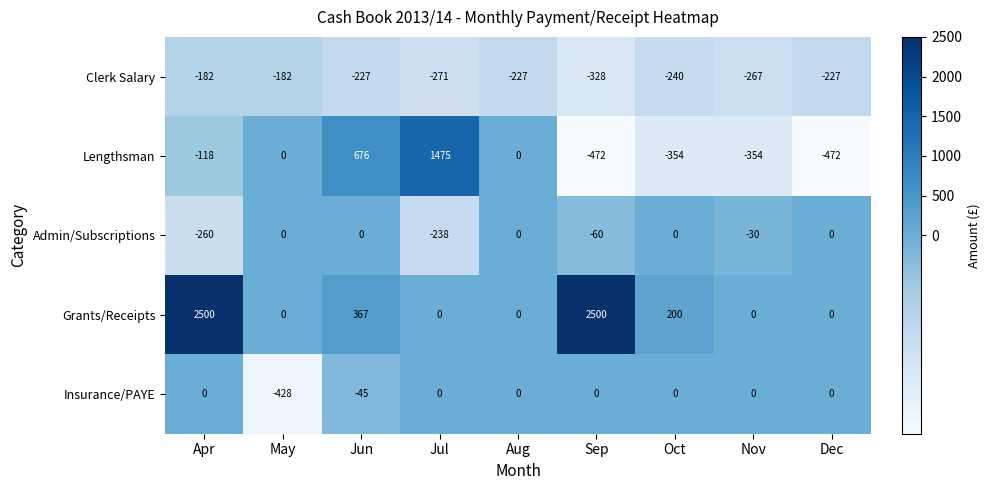

At Apr, list the series in order from largest to smallest.

Grants/Receipts, Insurance/PAYE, Lengthsman, Clerk Salary, Admin/Subscriptions